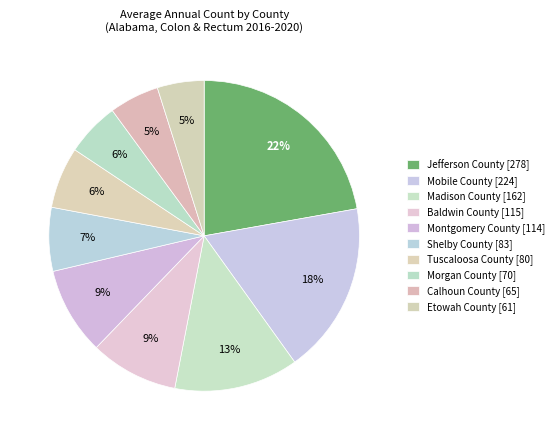

How many slices are in this pie chart?

10